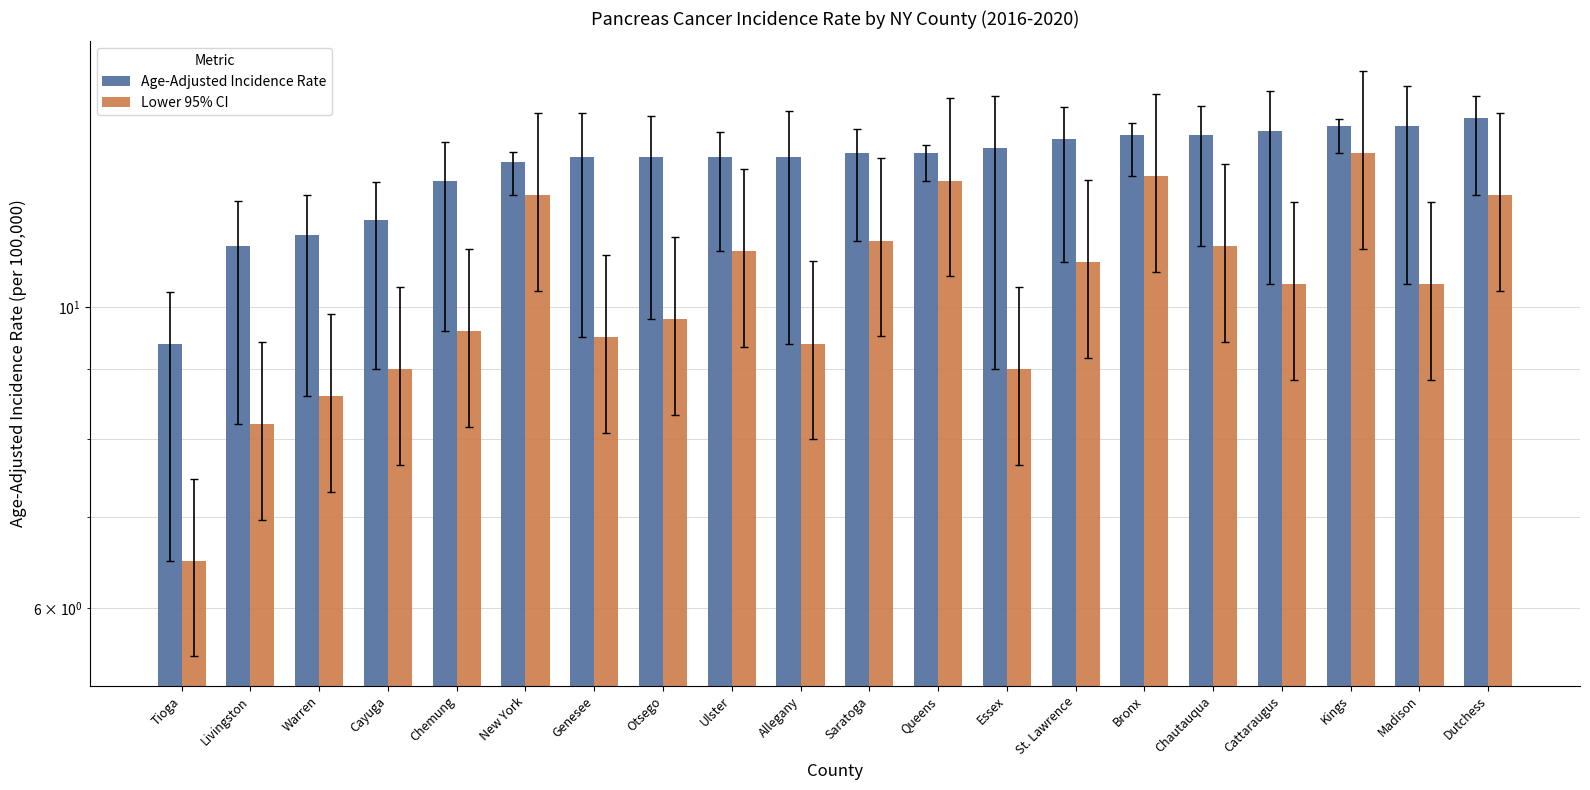

Which category has the highest value in the Lower 95% CI series?

Kings